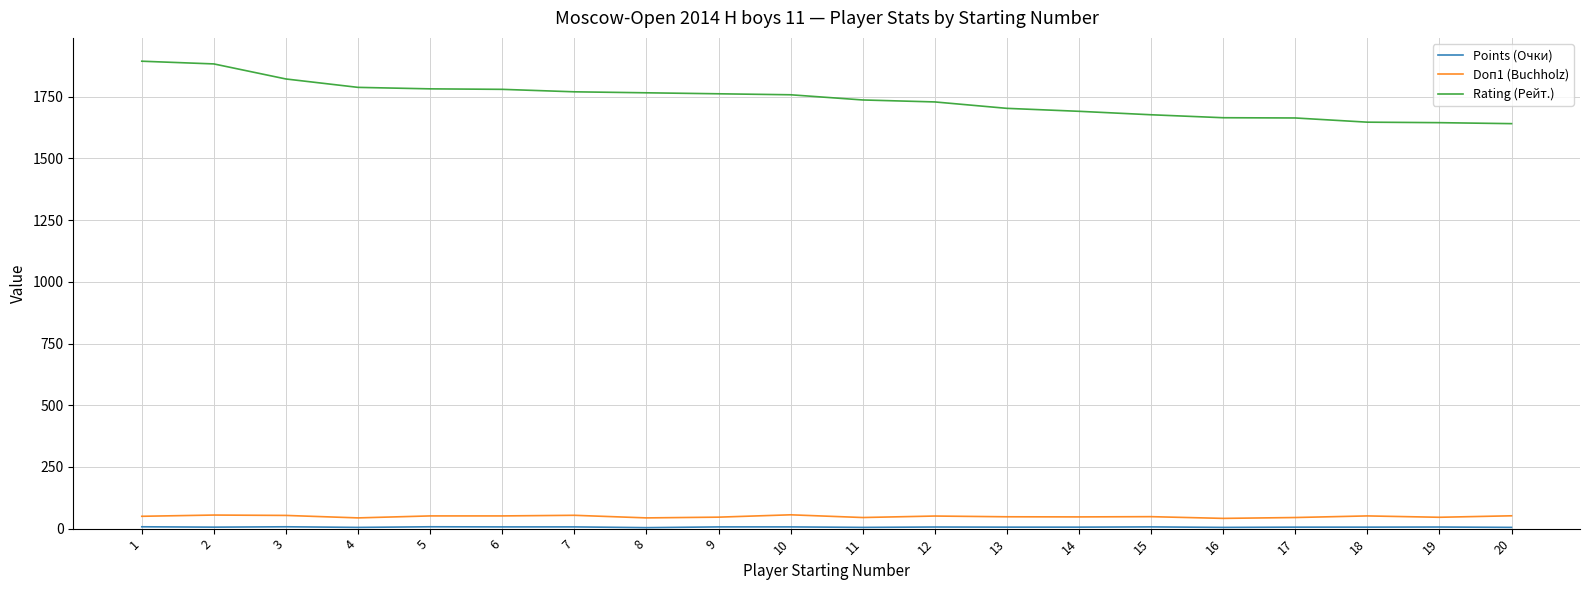

Which series changed the most between 9 and 14?

Rating (Рейт.)